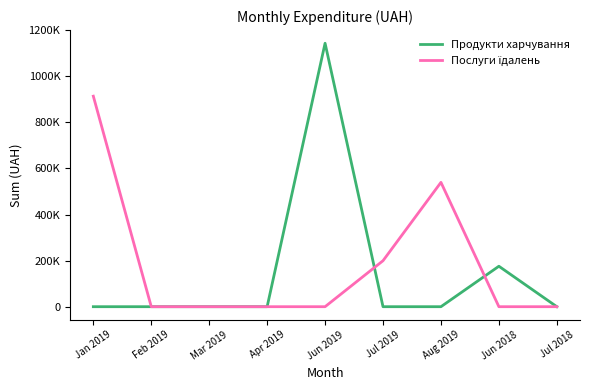

What value does the Продукти харчування series have at Jun 2019?

1142977.9